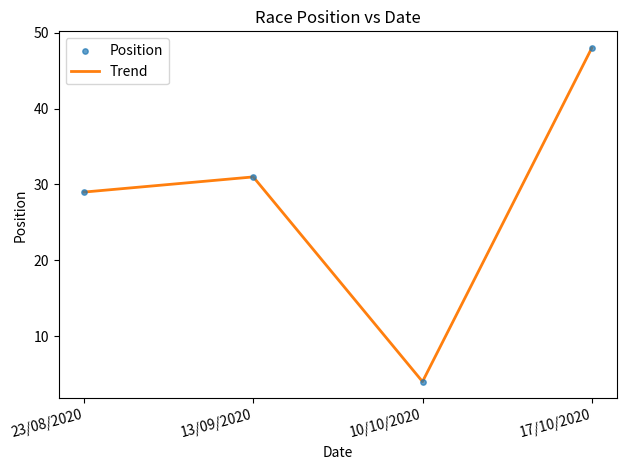

Where is the data nearest to the value 26?

23/08/2020